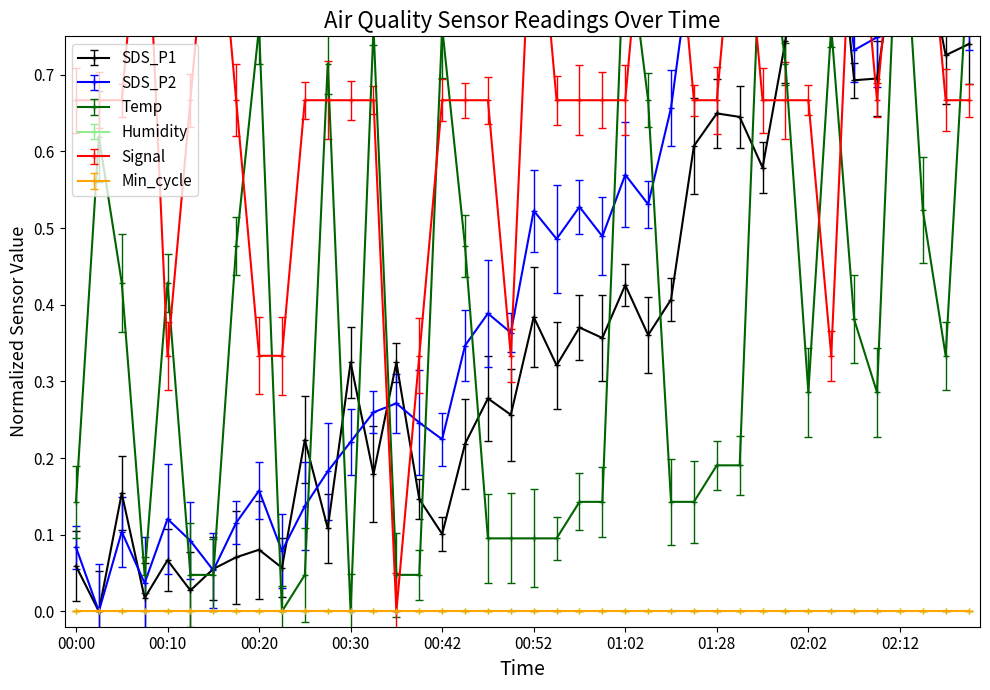

What is the label of the 24th point from the left?

00:59